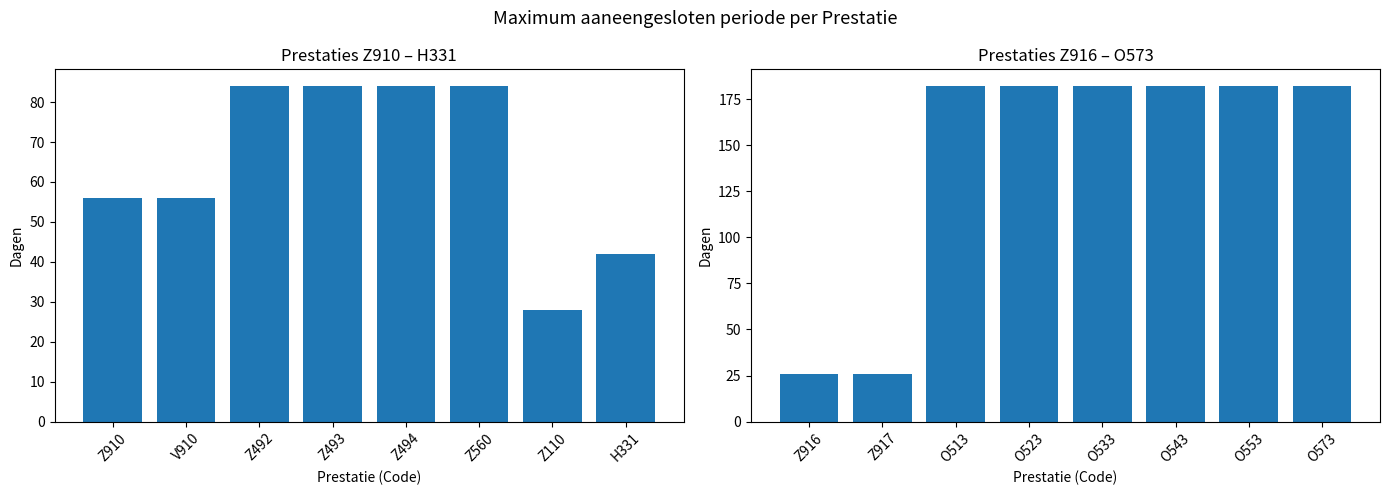

What position from the left is V910?

2